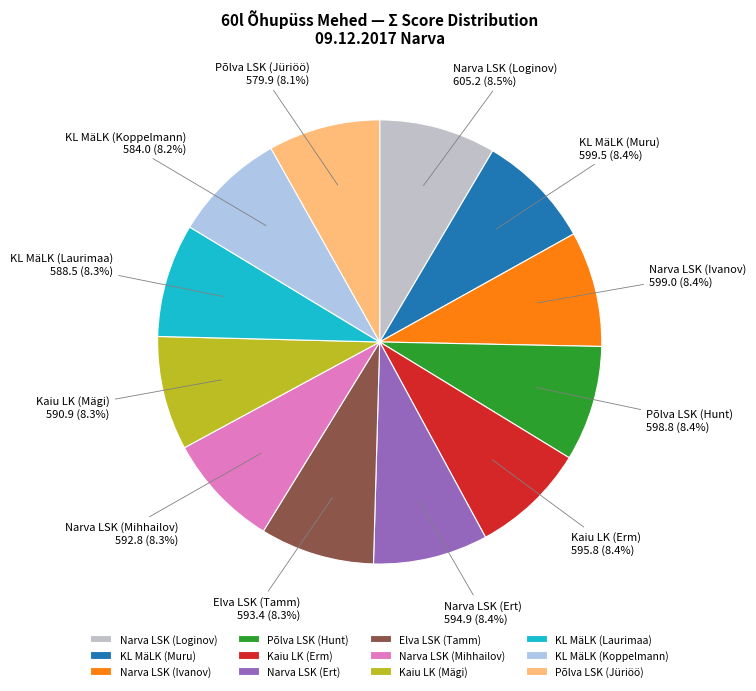

To the nearest percent, what is the average slice percentage?

8%